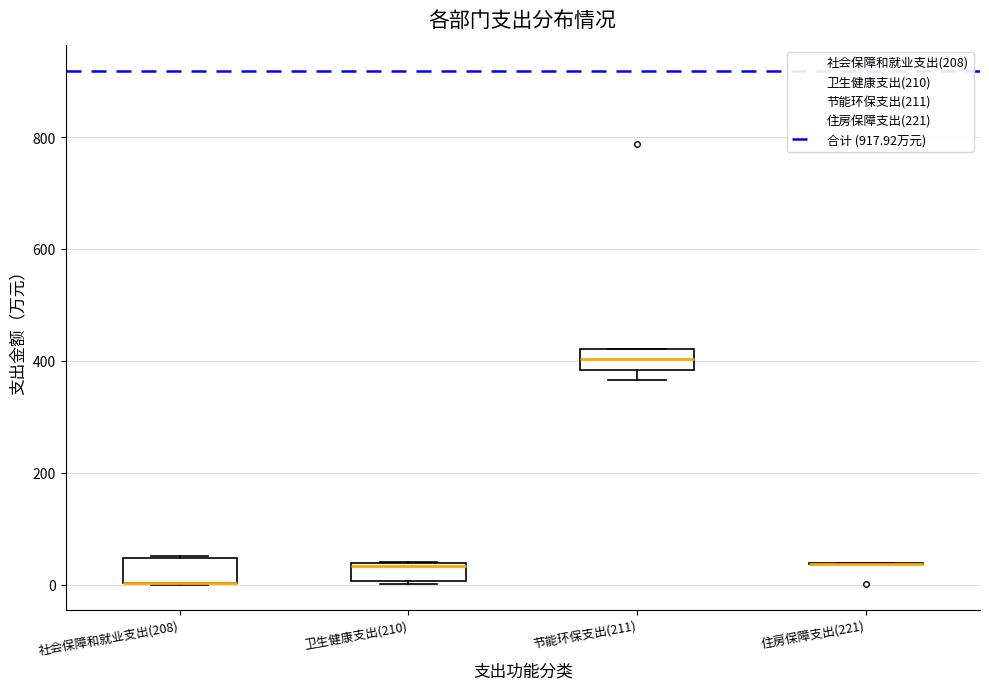

Reading left to right, transcribe this box plot: for each box, give where its median line is, the range the box spans, and where its two whiskers end, as read against the y-axis. The values are not printed on the chart, so give them approximately, as read against the axis.

社会保障和就业支出(208): median 0 (drawn on the box's lower edge), box 0 to 40, whiskers 0 to 60
卫生健康支出(210): median 40 (just below the box's upper edge), box 0 to 40, whiskers 0 to 40
节能环保支出(211): median 400, box 380 to 420, whiskers 360 to 420
住房保障支出(221): box collapsed to a line at 40, whiskers 40 to 40